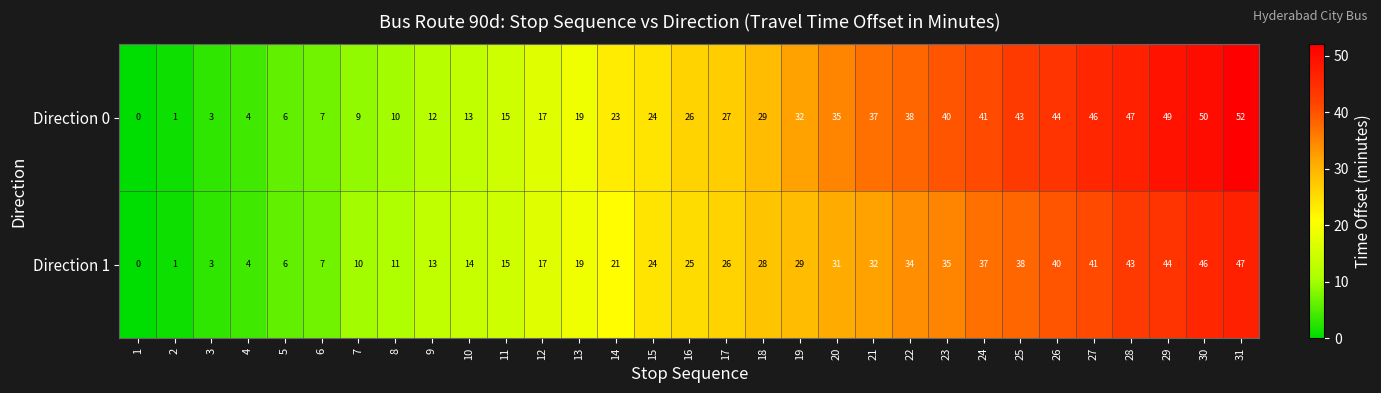

Which series has the largest range (max minus min)?

Direction 0